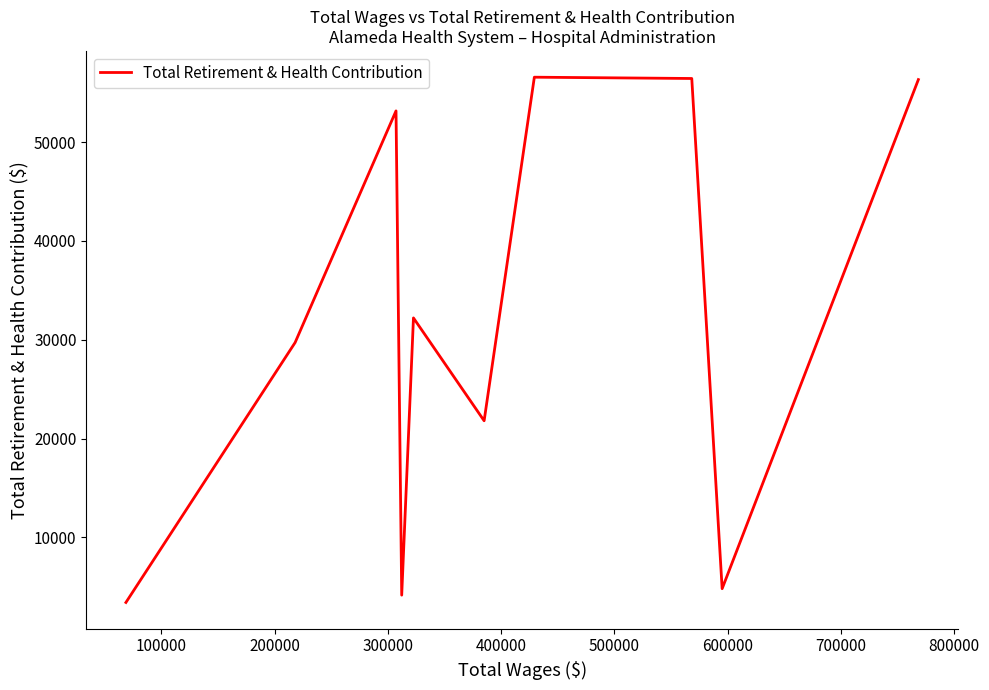

What is the maximum value shown in the chart?

56559